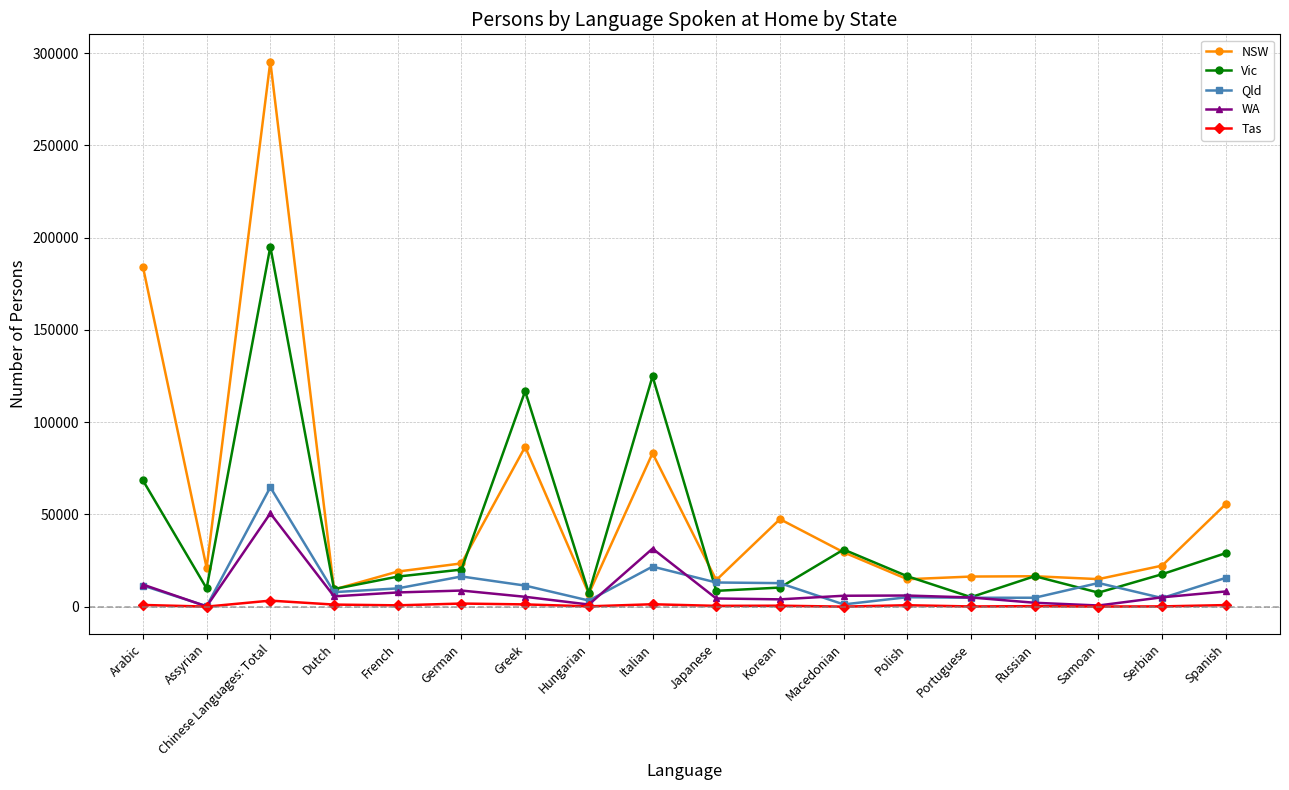

What is the approximate value of WA at Macedonian, to the nearest 10?

5900